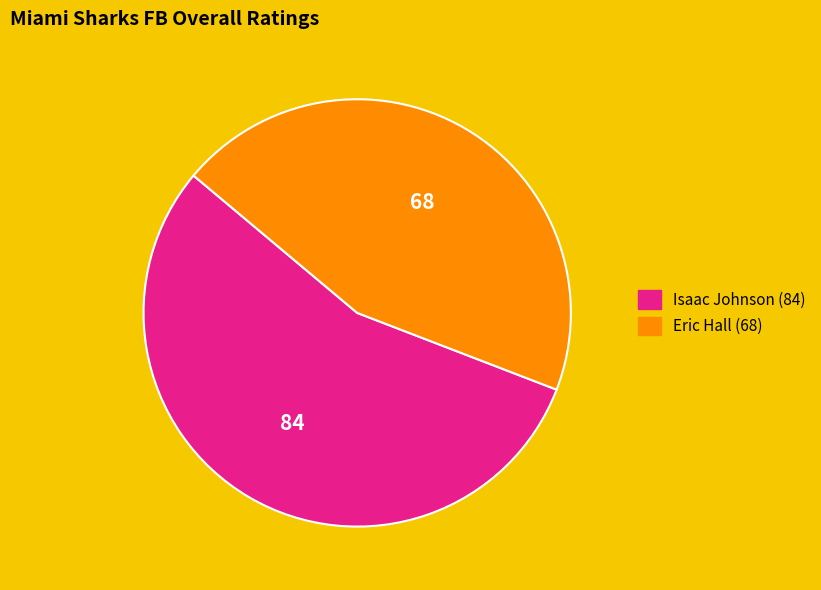

Which has a higher value, Eric Hall or Isaac Johnson?

Isaac Johnson